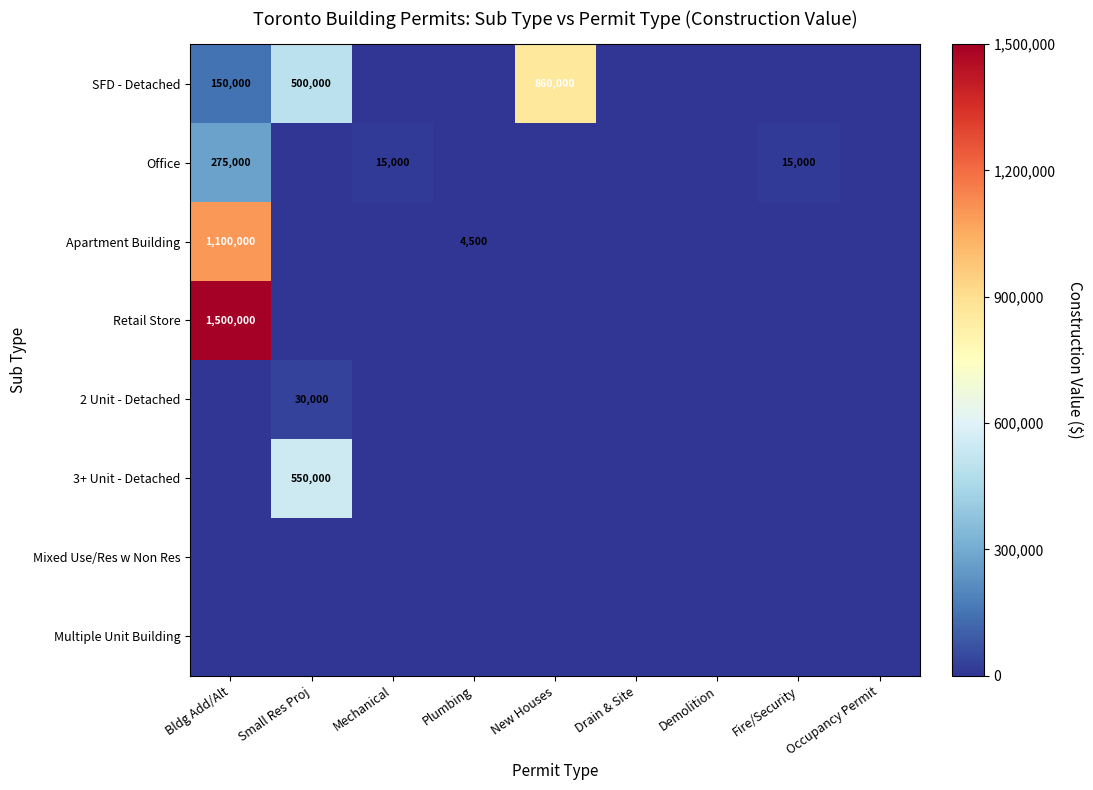

What is the sum of all 2 Unit - Detached values?

30000